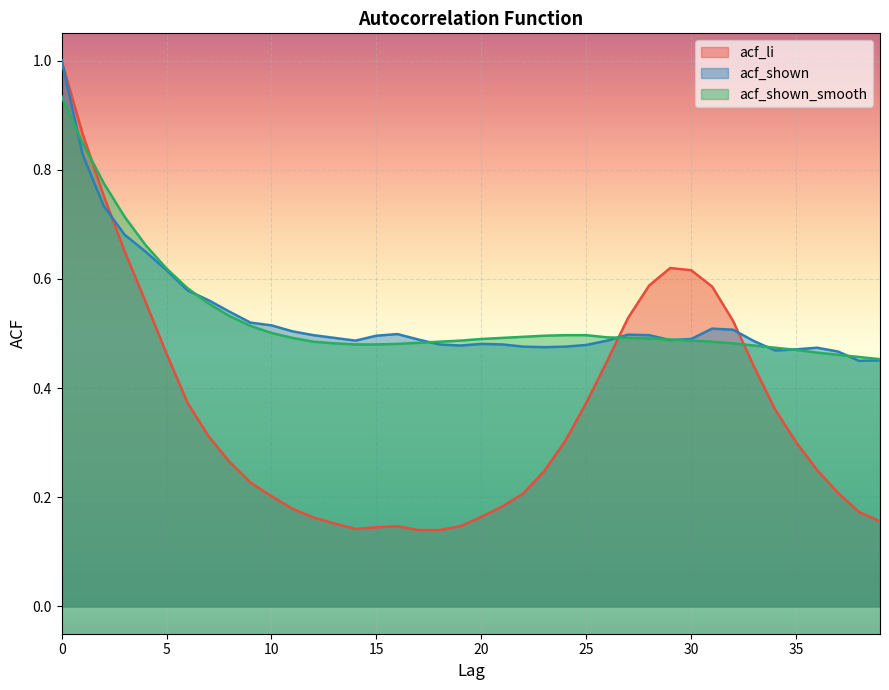

Which category has the lowest value across all series?

17